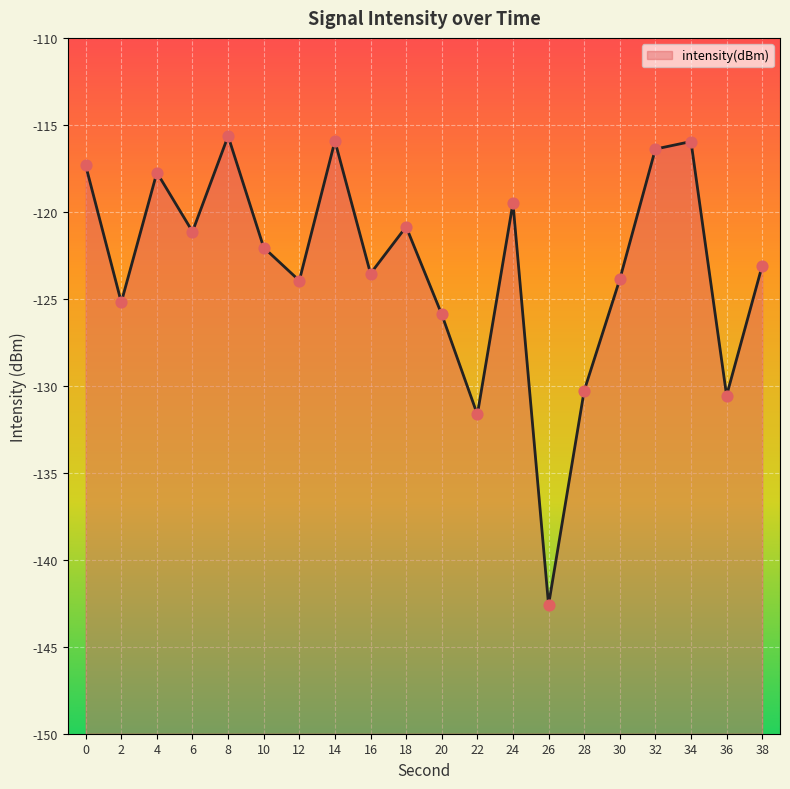

Between 12 and 18, which is larger?

18